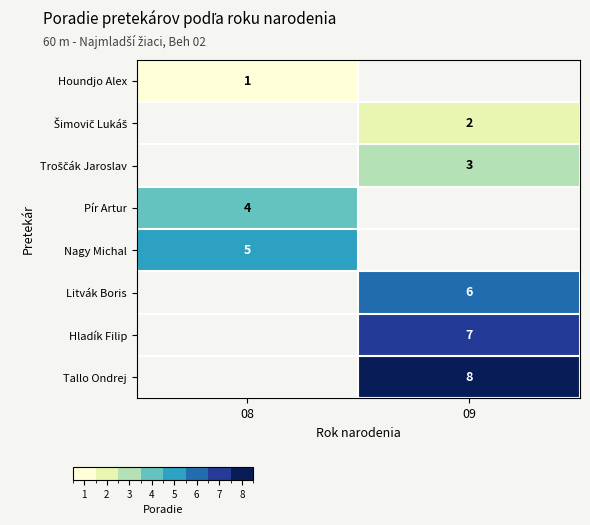

Is it true that Hladík Filip equals 11.2 at 09?

False